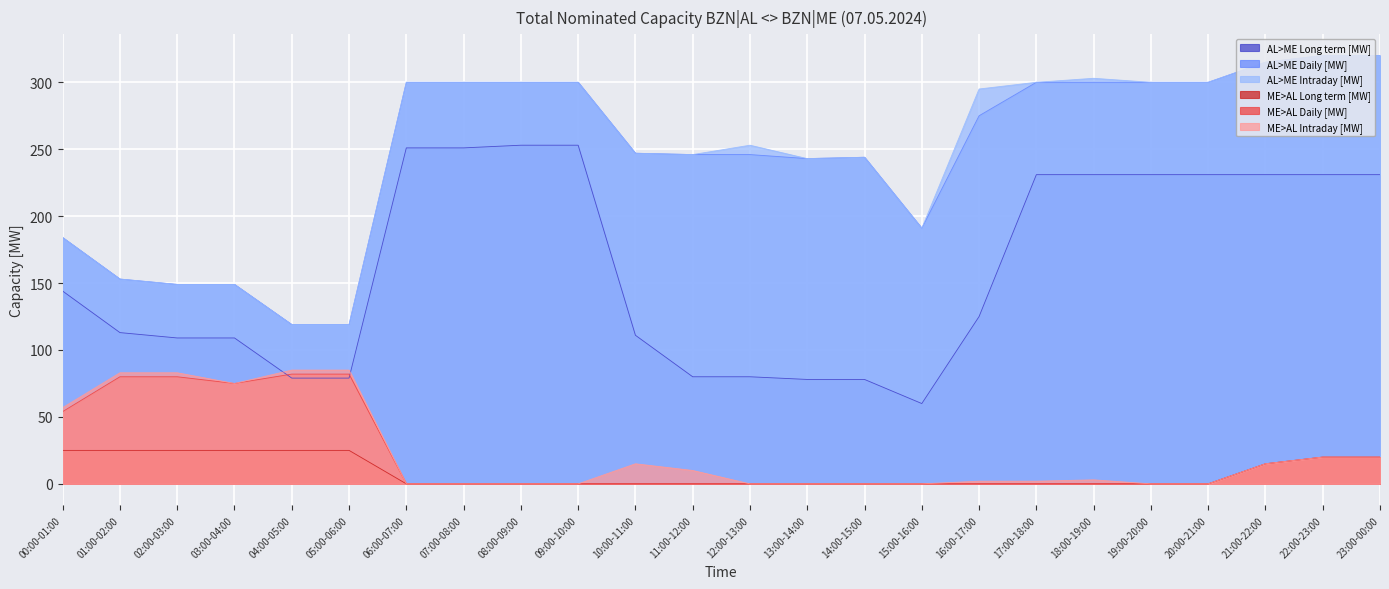

What is the value of the AL>ME Intraday [MW] point at the 16th from the left?

191